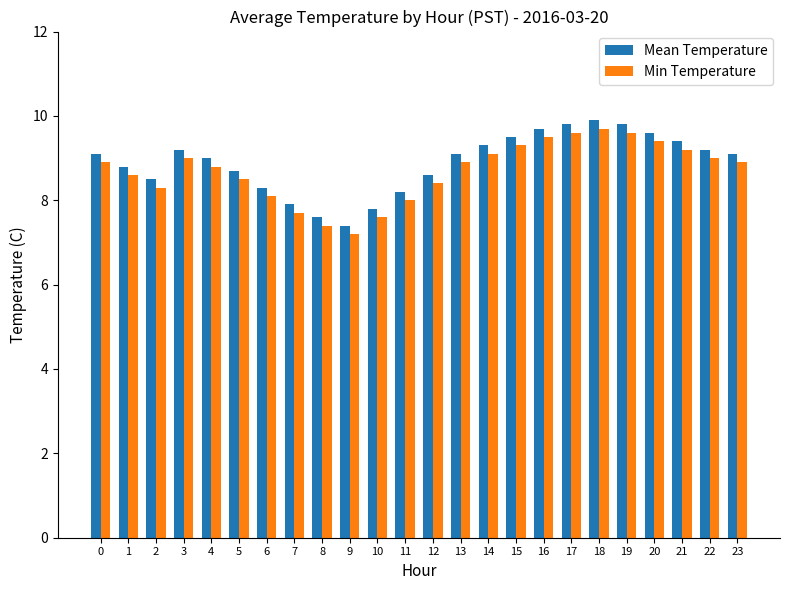

At which label does Mean Temperature reach its minimum?

9